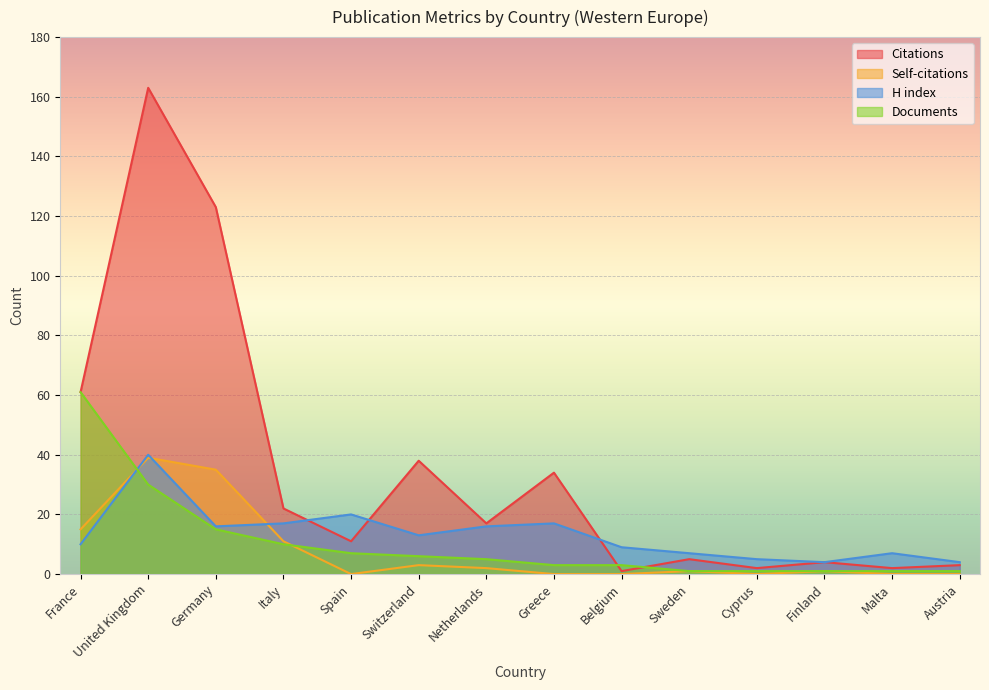

What are all the series names shown in the legend?

Citations, Self-citations, H index, Documents